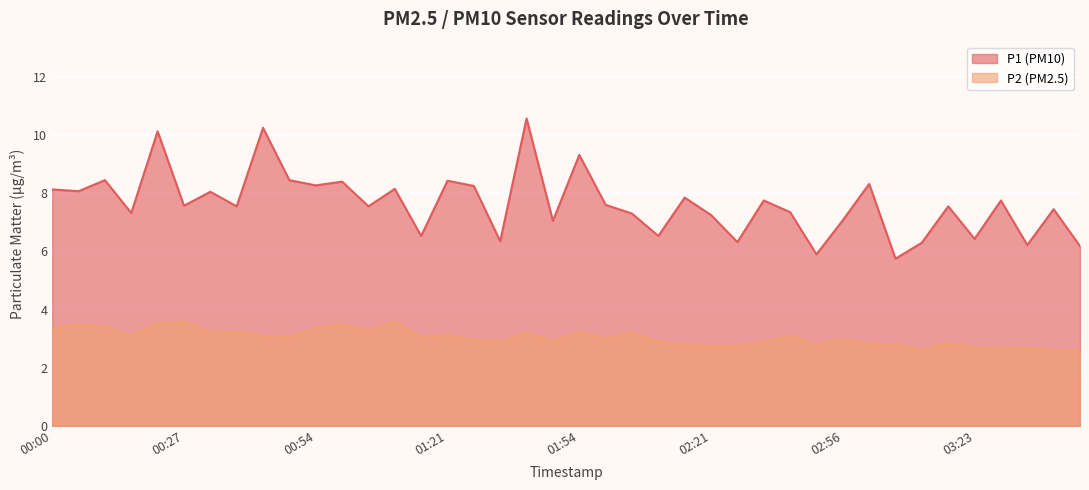

List the labels in order of P2 value, smallest first.

03:12, 03:40, 03:45, 03:29, 03:23, 03:34, 02:21, 02:34, 02:15, 02:50, 03:07, 03:01, 03:18, 02:39, 01:32, 02:10, 01:48, 01:26, 02:56, 01:59, 00:49, 01:16, 00:16, 00:43, 02:45, 01:21, 01:37, 02:05, 00:33, 01:54, 00:38, 01:05, 00:00, 00:54, 00:11, 00:06, 00:59, 00:22, 00:27, 01:10